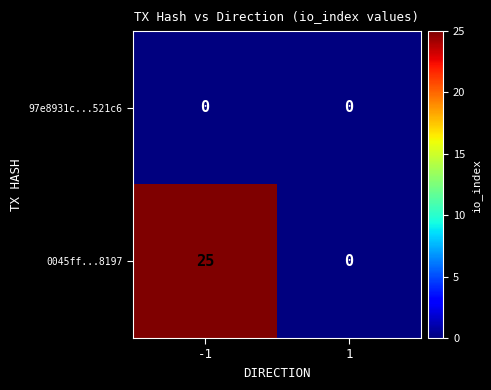

What is the sum of all 0045ff...8197 values?

25